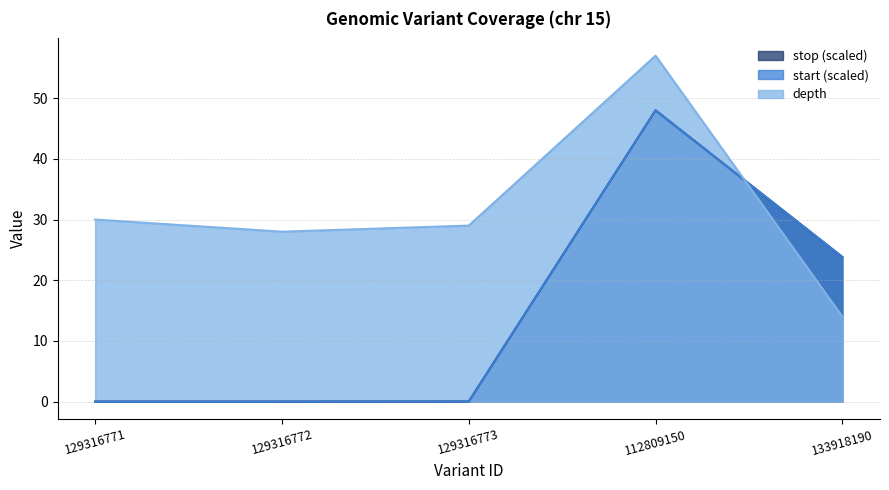

Reading left to right, what are all the values shown in this chart?

start: 129316771=0.0	129316772=0.0	129316773=0.0	112809150=48.0	133918190=23.8
stop: 129316771=0.0	129316772=0.0	129316773=0.0	112809150=48.0	133918190=23.8
depth: 129316771=30.0	129316772=28.0	129316773=29.0	112809150=57.0	133918190=14.0